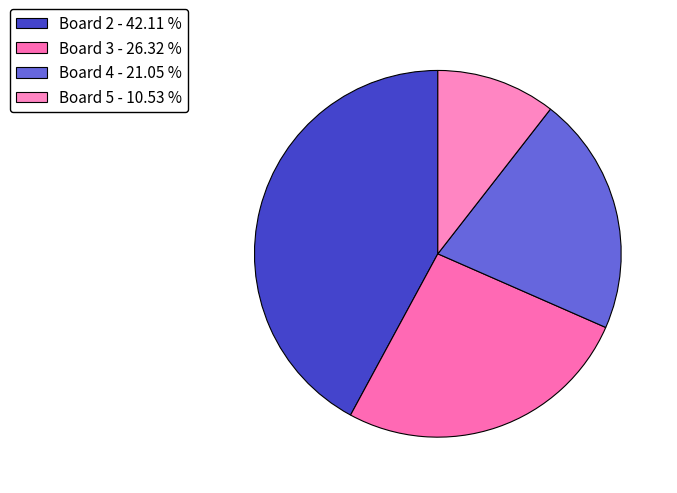

Which slice is the largest?

Board 2 - 42.11 %